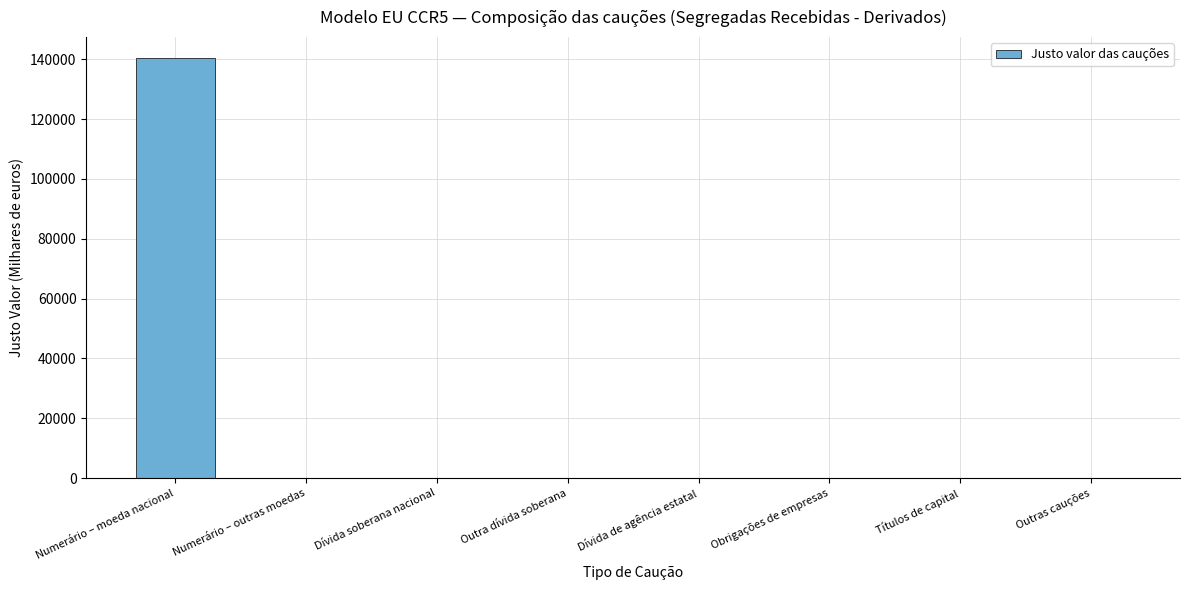

What is the sum of all values?

140369.5